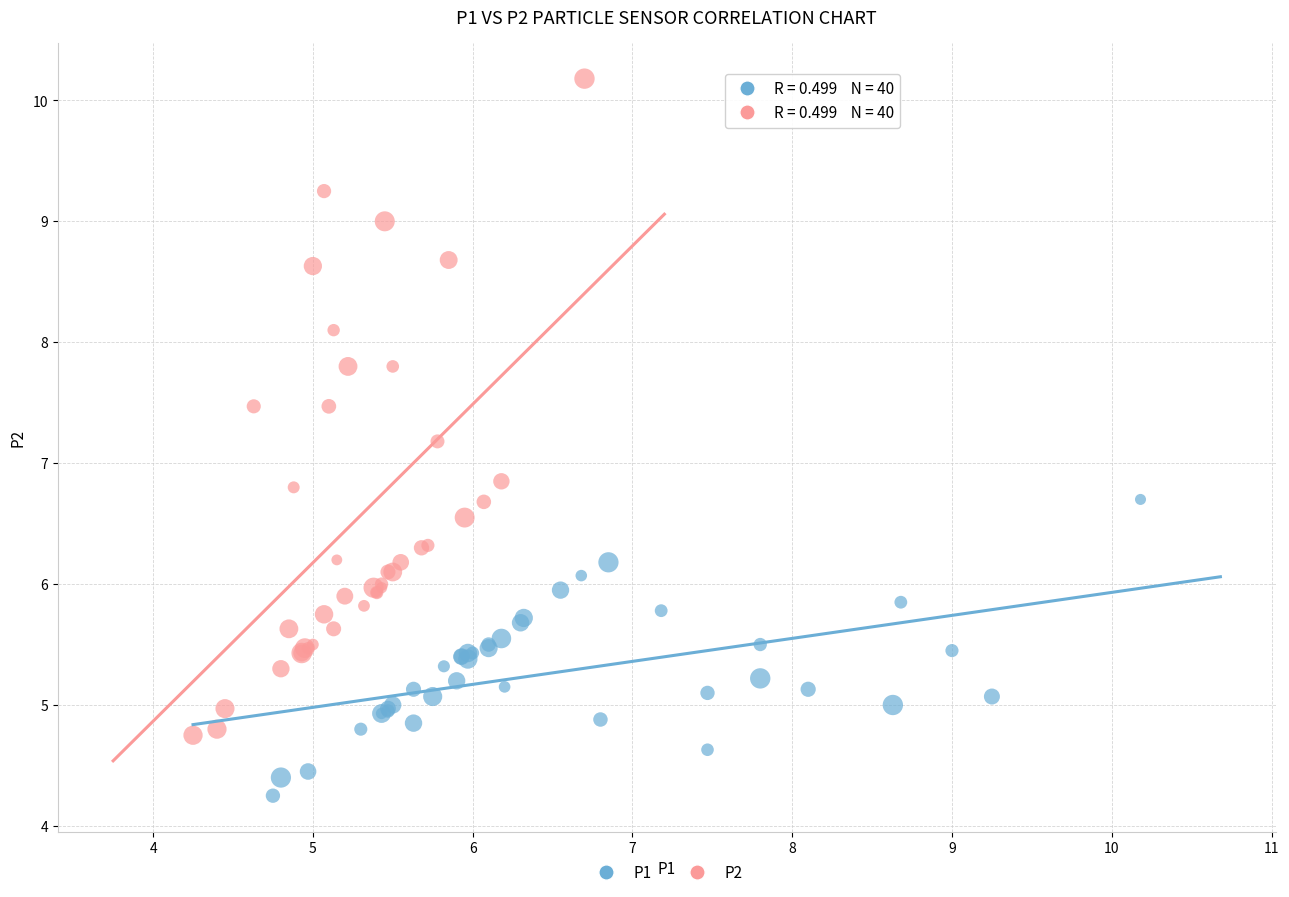

Which series has the largest Y range (max minus min)?

P2